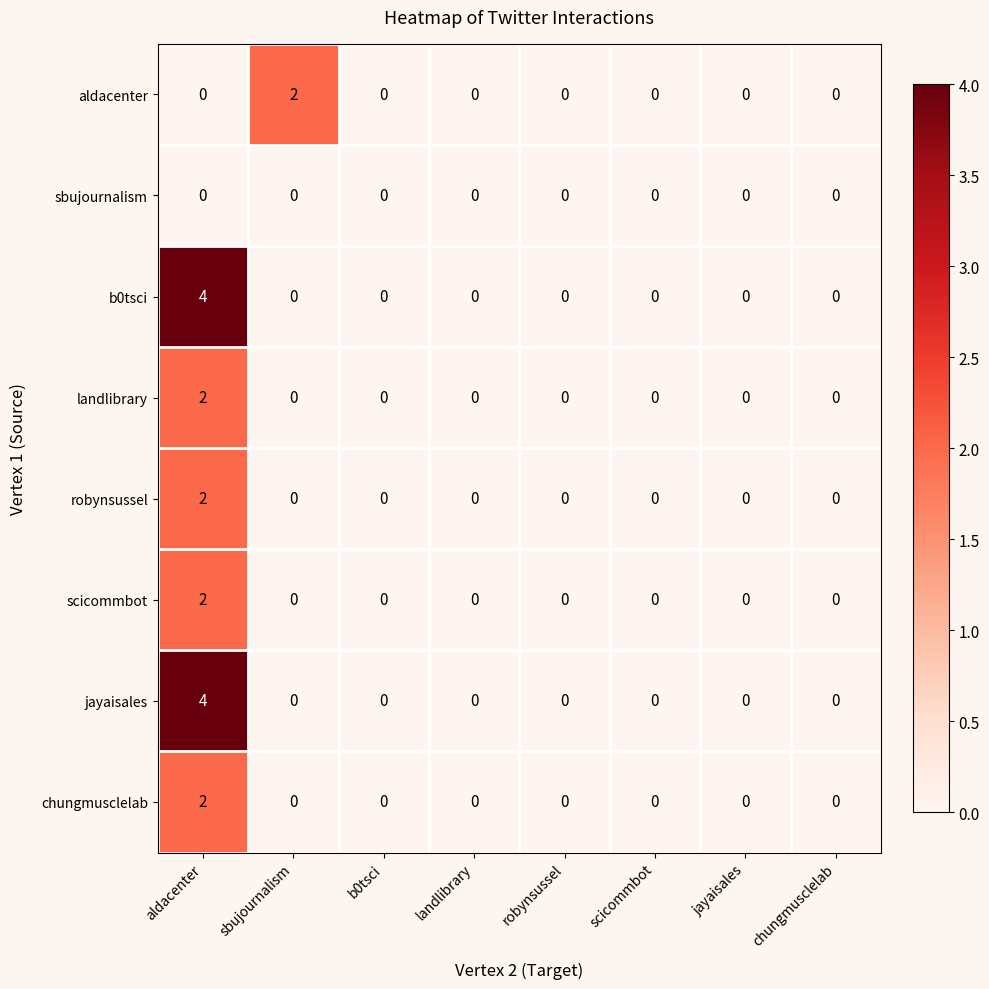

The scicommbot series shows 1 at robynsussel. True or false?

False